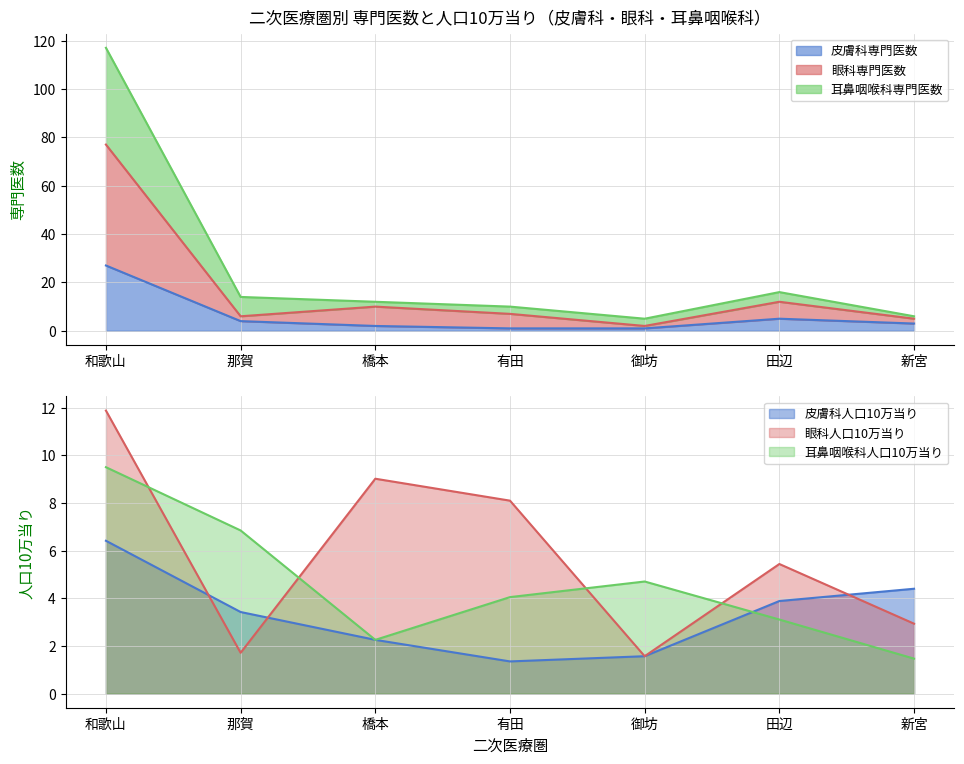

Is the value of 耳鼻咽喉科専門医数 at 和歌山 greater than the value of 眼科専門医数 at 和歌山?

Yes